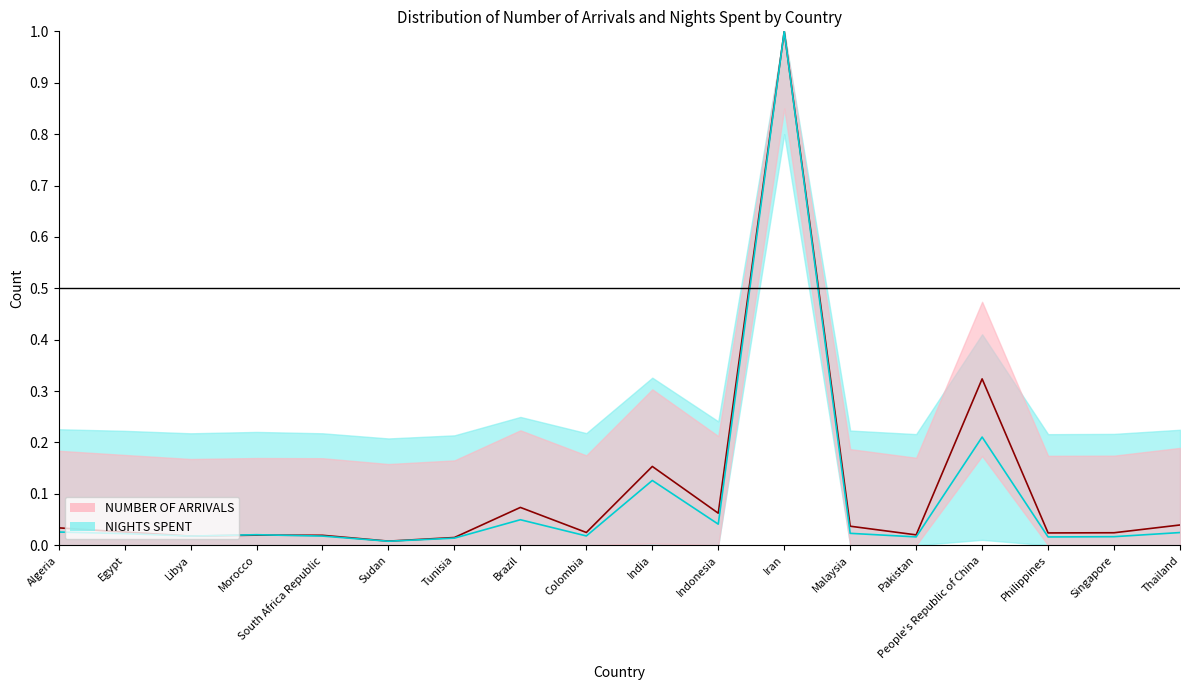

Which category has the highest value across all series?

Iran